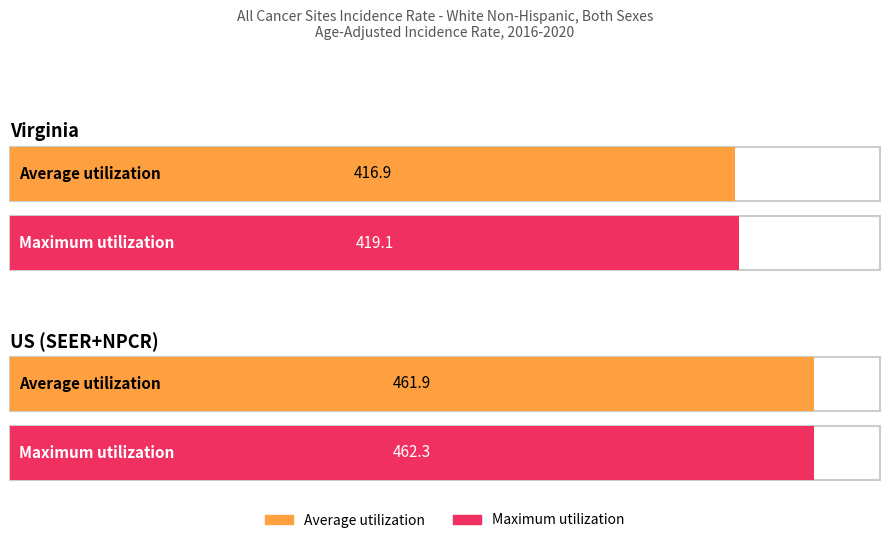

What is the label of the 1st bar from the left?

Virginia